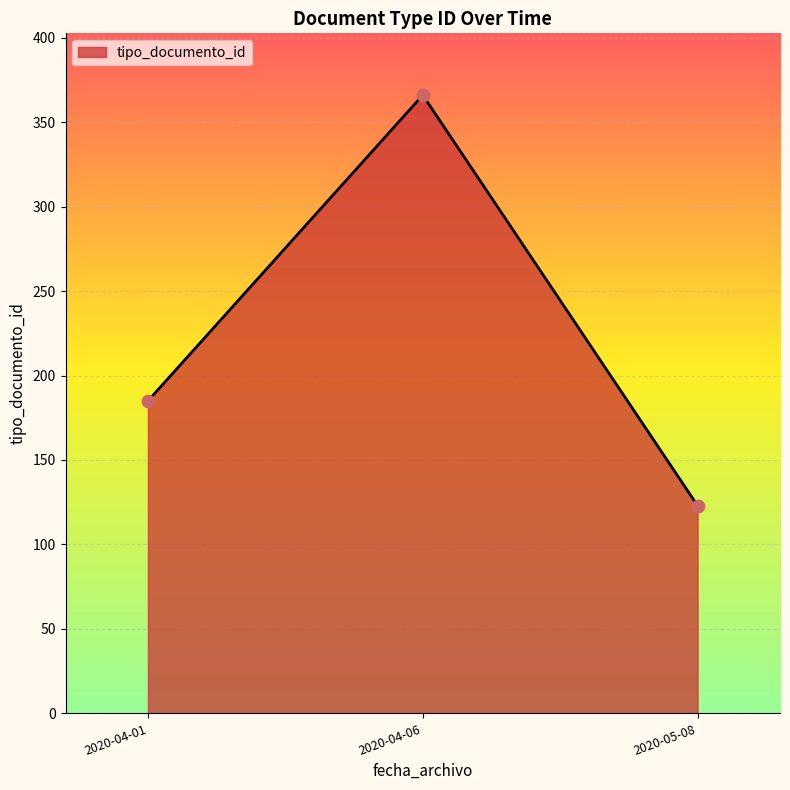

Approximately how many times larger is the value at 2020-04-06 compared to 2020-05-08?

3.0